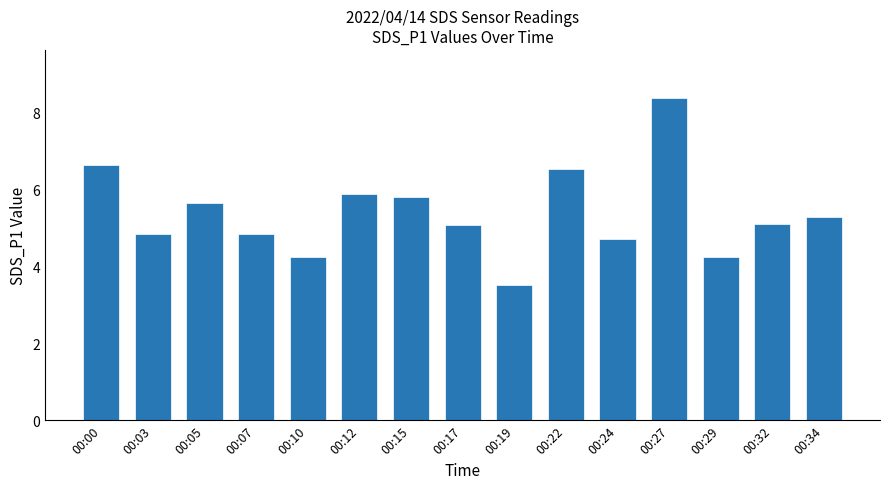

What is the minimum value shown in the chart?

3.5